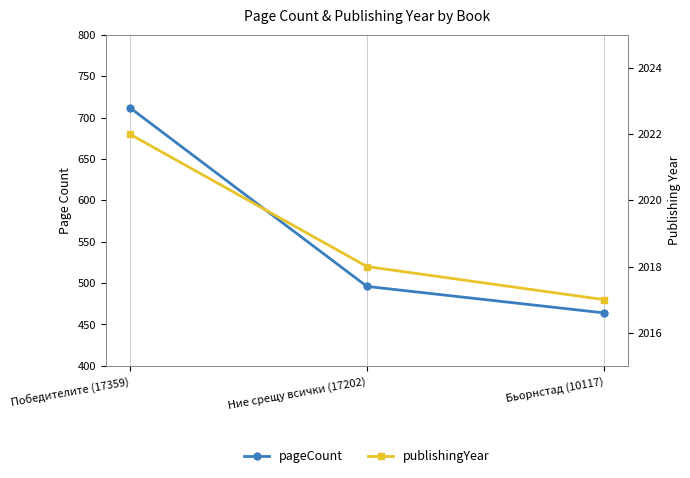

How many lines are shown in the chart?

2